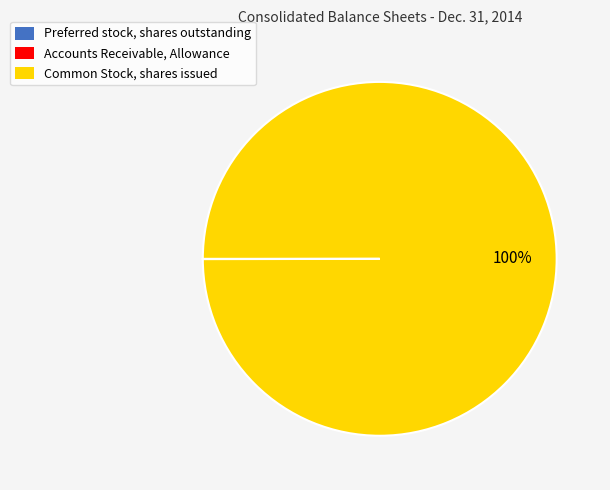

Which slice is the largest?

Common Stock, shares issued